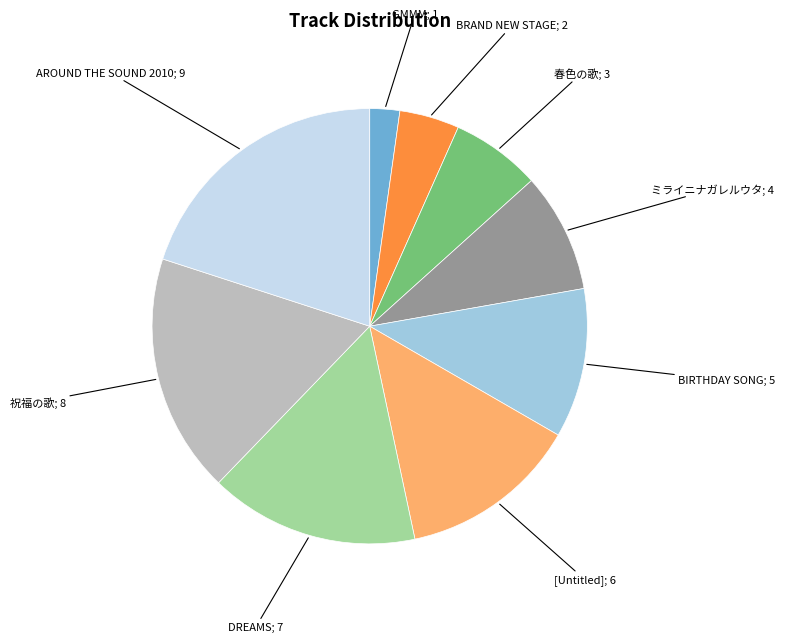

Between AROUND THE SOUND 2010 and ミライニナガレルウタ, which is larger?

AROUND THE SOUND 2010